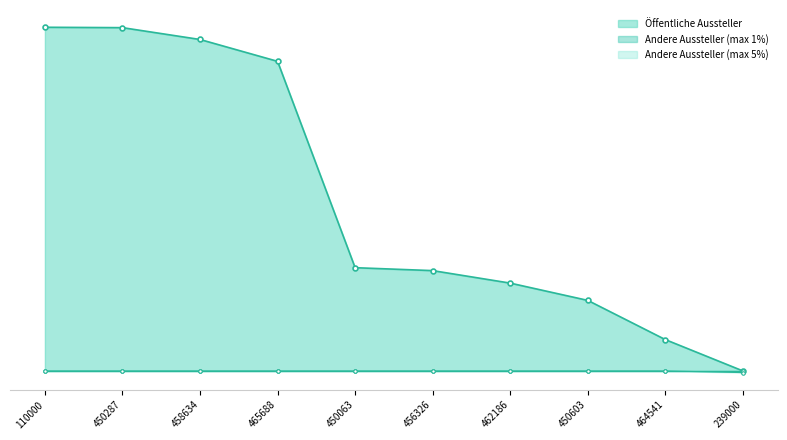

Which label corresponds to the largest value in the chart?

110000